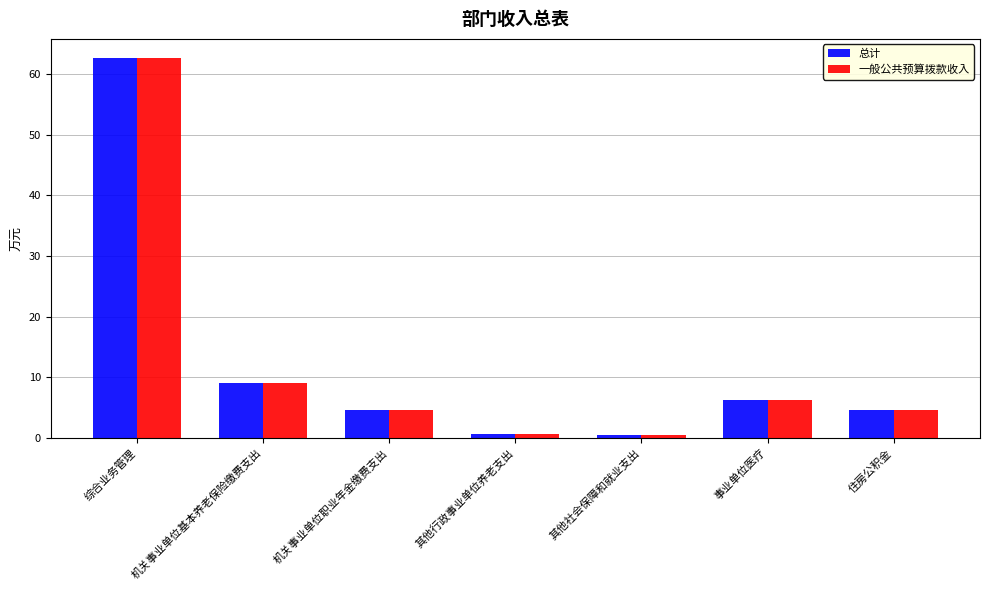

How many data points does each series have?

7